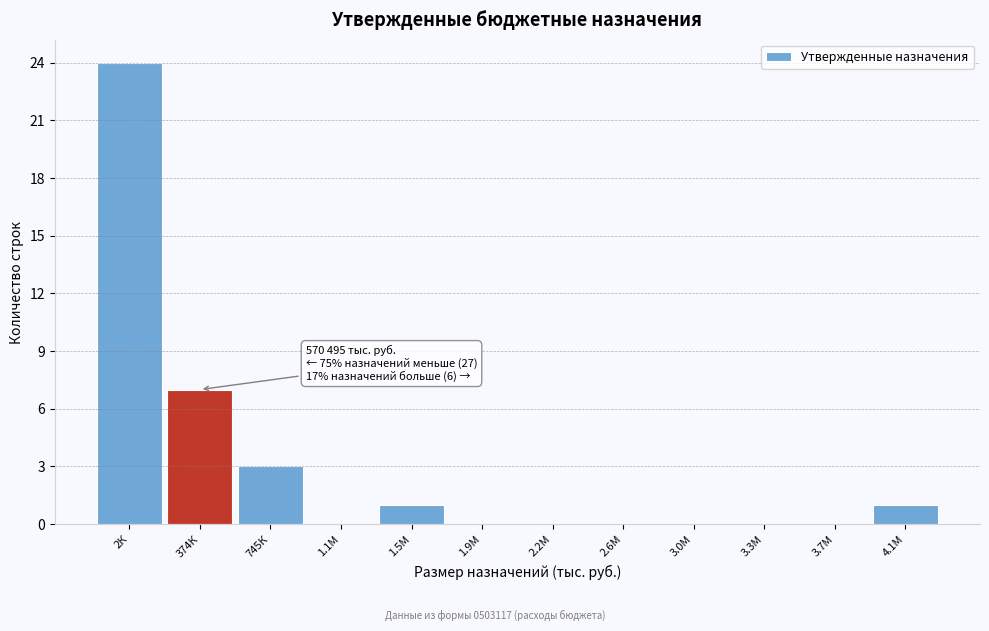

Reading left to right, transcribe all the data shown in this chart.

2К=24	374К=7	745К=3	1.1М=0	1.5М=1	1.9М=0	2.2М=0	2.6М=0	3.0М=0	3.3М=0	3.7М=0	4.1М=1